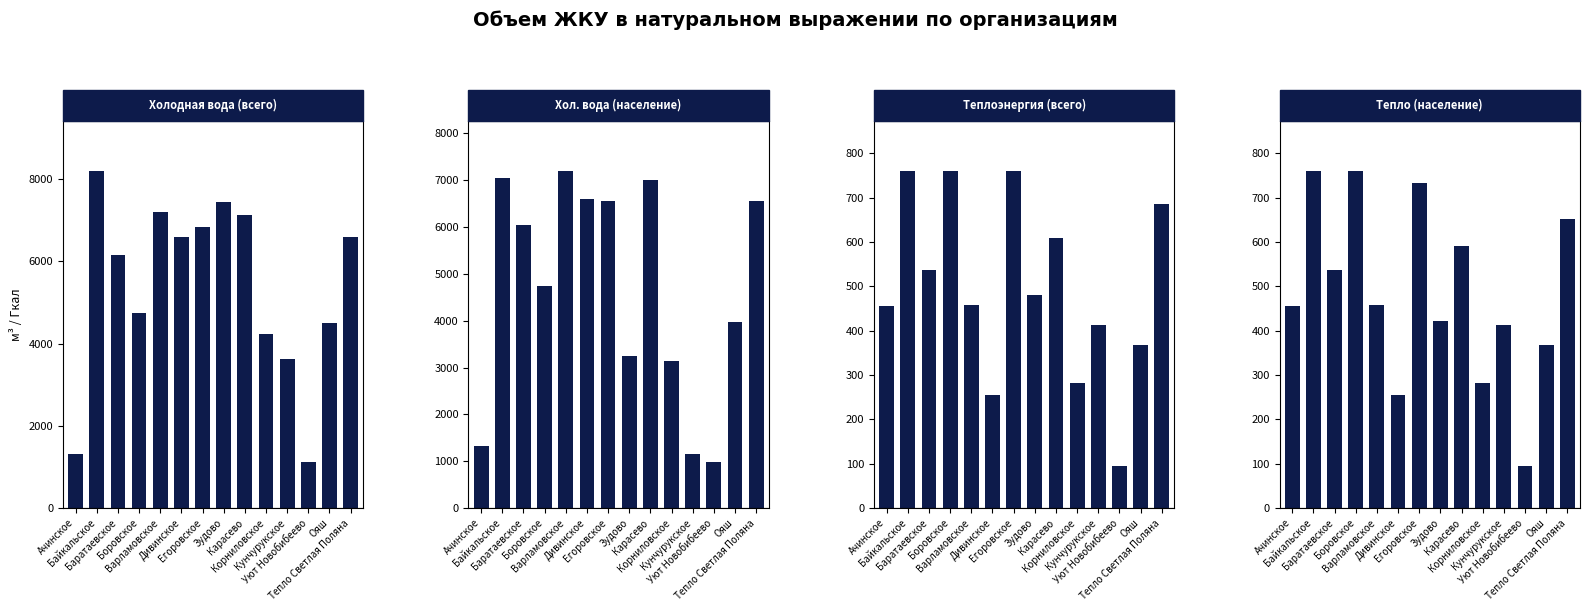

What is the difference between the highest and lowest values at Байкальское?

7440